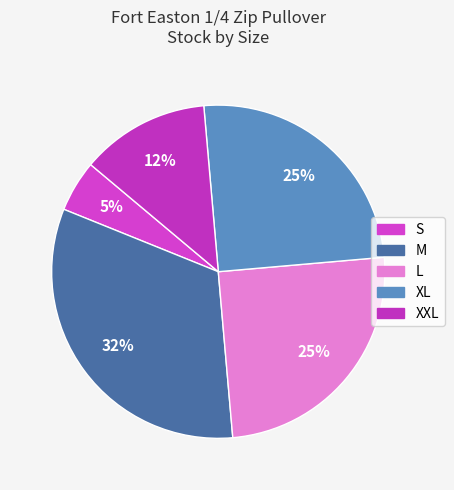

The M slice represents 41% of the pie. True or false?

False